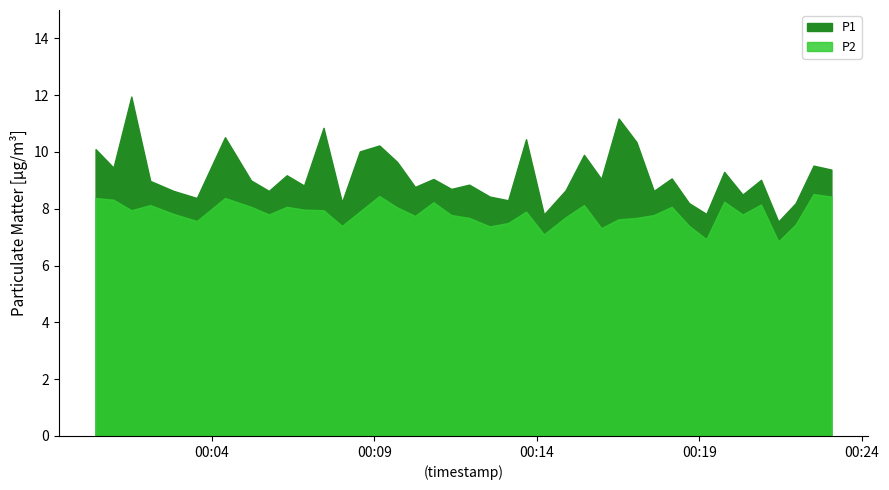

Which series has the largest range (max minus min)?

P1